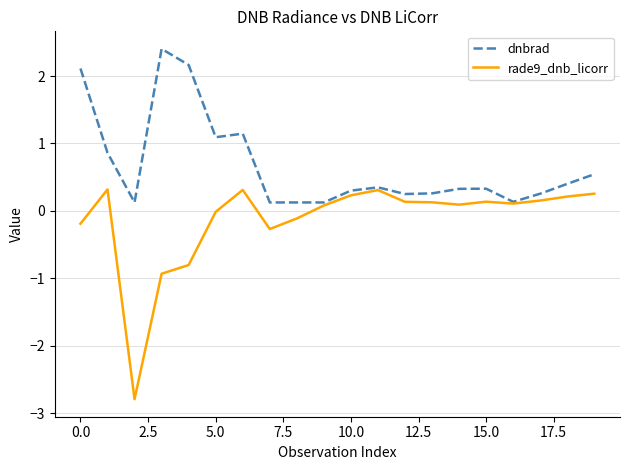

Which series has the largest range (max minus min)?

rade9_dnb_licorr